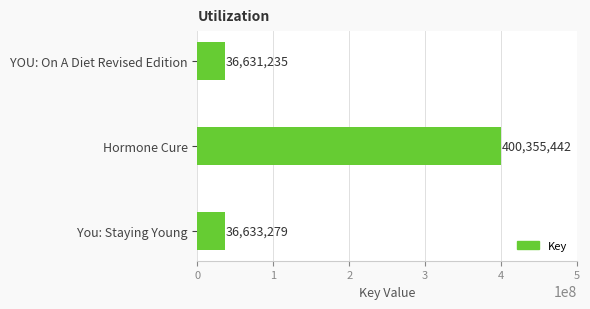

Between You: Staying Young and YOU: On A Diet Revised Edition, which is larger?

You: Staying Young